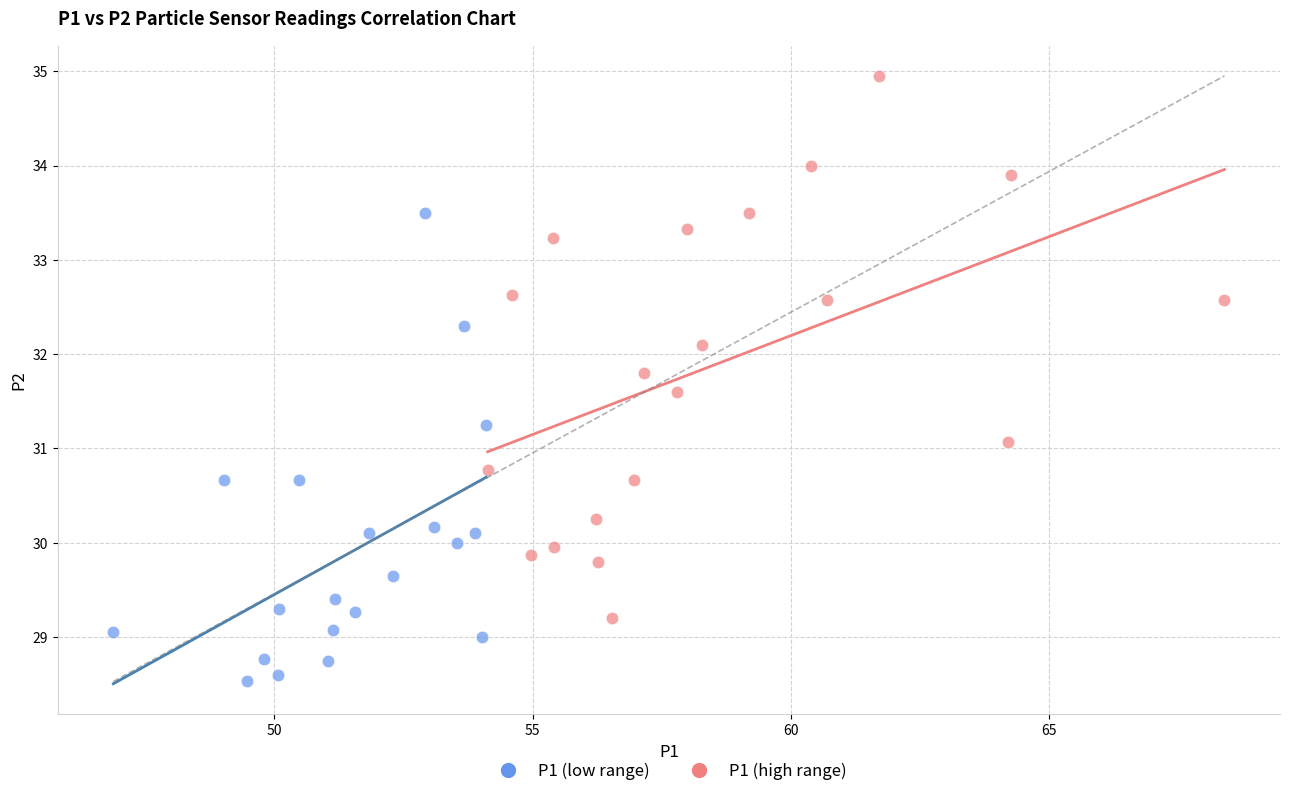

Which series reaches the maximum Y coordinate?

P1 (high range)